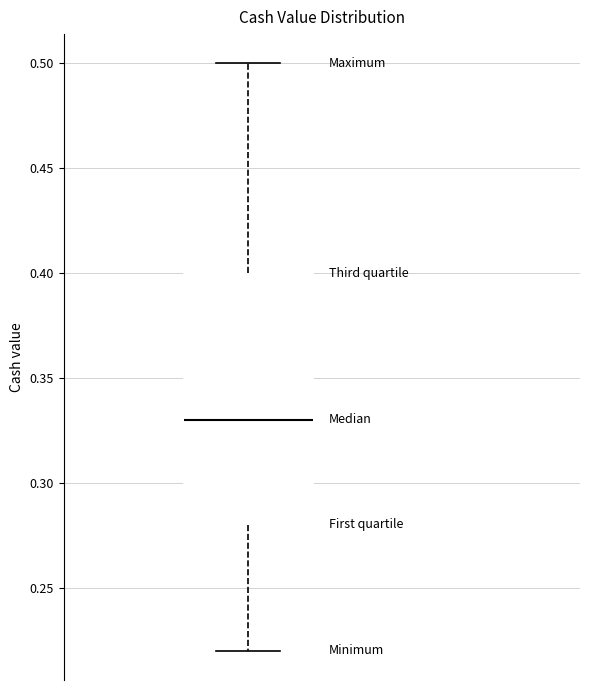

Transcribe this box plot: give where the median line is, the range the box spans, and where the two whiskers end, as read against the y-axis. The values are not printed on the chart, so give them approximately, as read against the axis.

median 0.33, box 0.28 to 0.40, whiskers 0.22 to 0.50